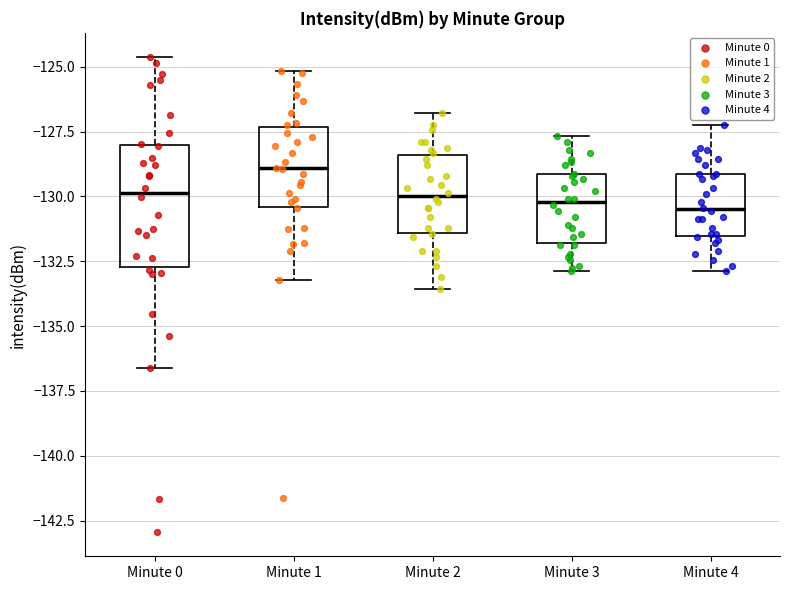

Comparing the boxes themselves (not the whiskers), which one is the tallest?

Minute 0